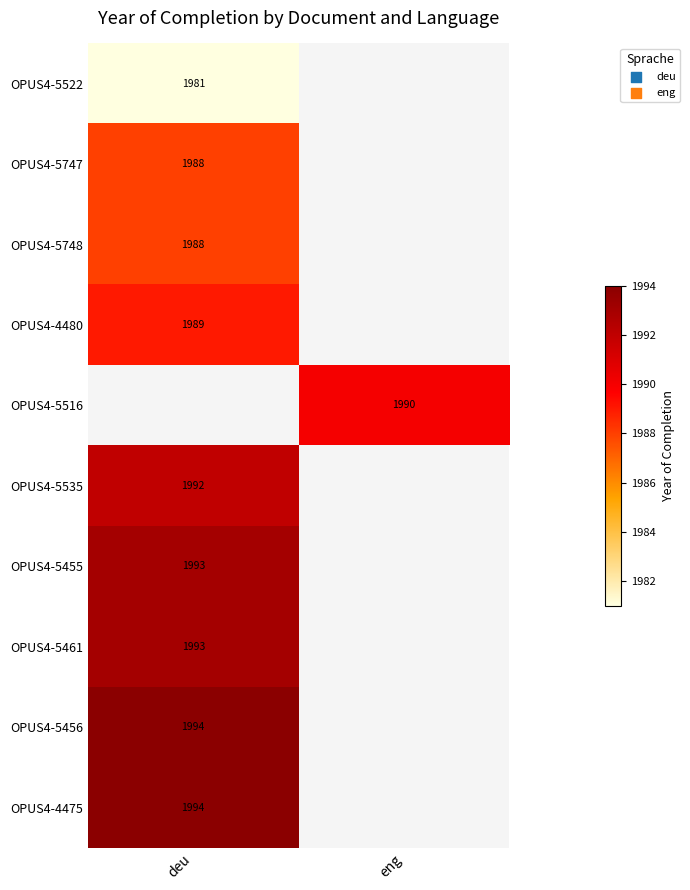

The OPUS4-4480 series shows 1240 at deu. True or false?

False